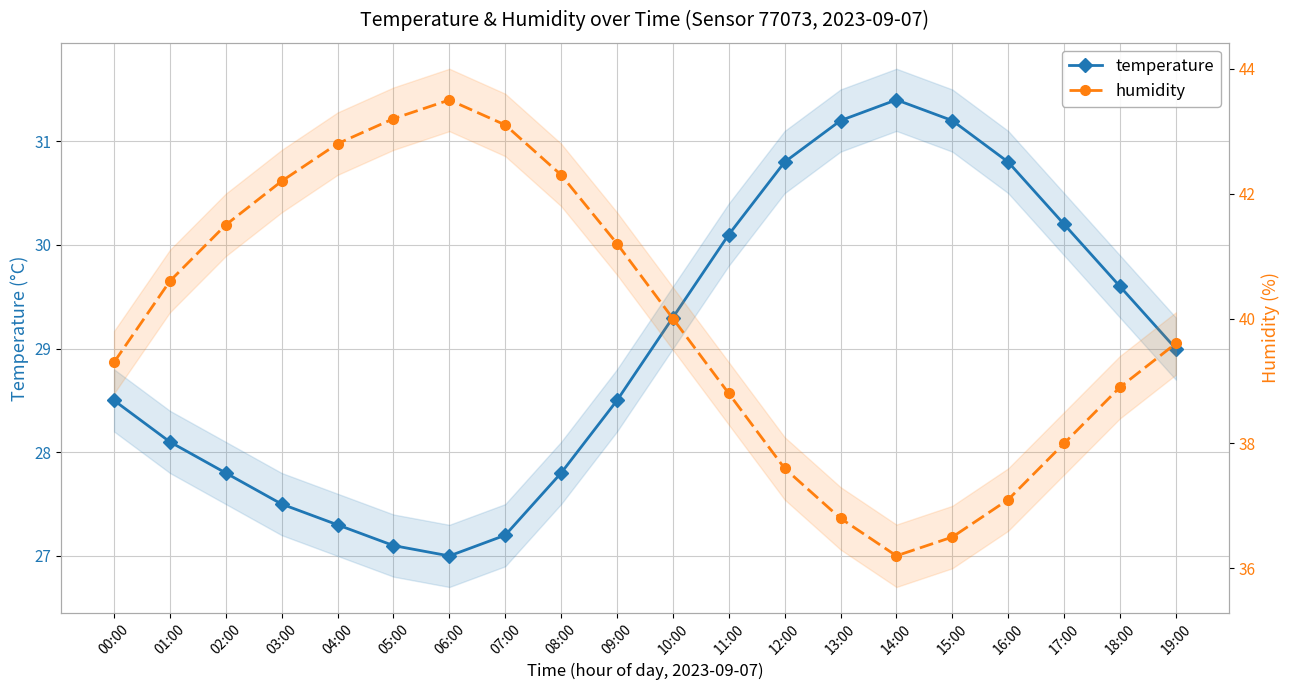

What is the label of the 7th point from the right?

13:00